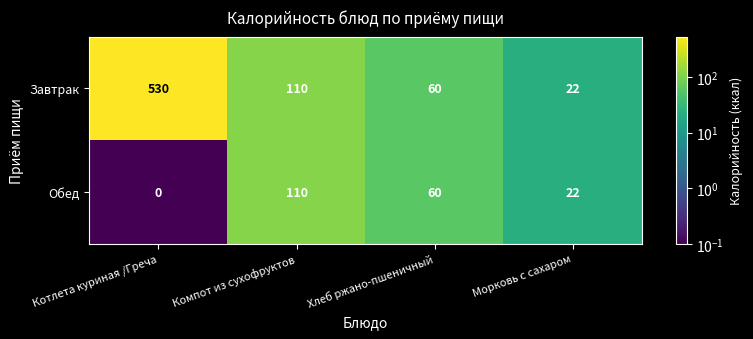

What is the sum of the Завтрак values at Морковь с сахаром and Компот из сухофруктов?

132